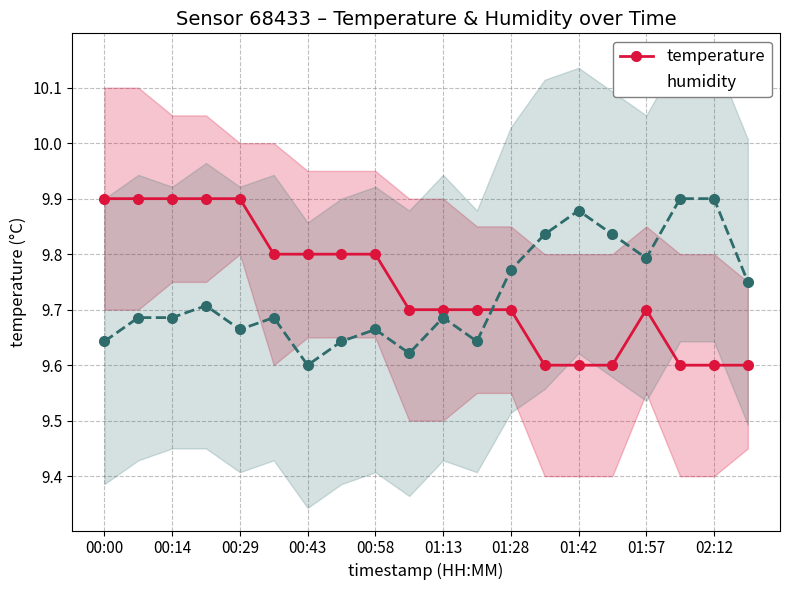

True or false: humidity has more than 1 points higher than both neighbors.

True